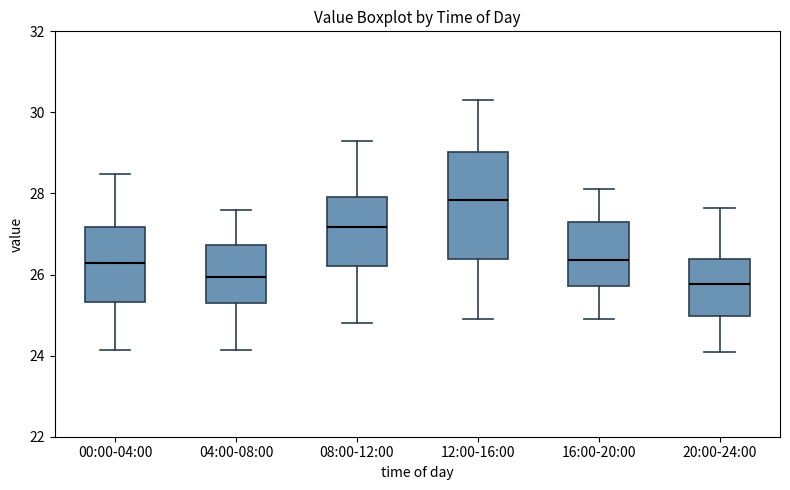

Reading left to right, read every box against the y-axis: the position of its median line, the range the box covers, and the ends of its whiskers. The values are not printed on the chart, so give them approximately, as read against the axis.

00:00-04:00: median 26.2, box 25.4 to 27.2, whiskers 24.2 to 28.4
04:00-08:00: median 26.0, box 25.4 to 26.8, whiskers 24.2 to 27.6
08:00-12:00: median 27.2, box 26.2 to 28.0, whiskers 24.8 to 29.4
12:00-16:00: median 27.8, box 26.4 to 29.0, whiskers 25.0 to 30.4
16:00-20:00: median 26.4, box 25.8 to 27.4, whiskers 25.0 to 28.2
20:00-24:00: median 25.8, box 25.0 to 26.4, whiskers 24.2 to 27.6